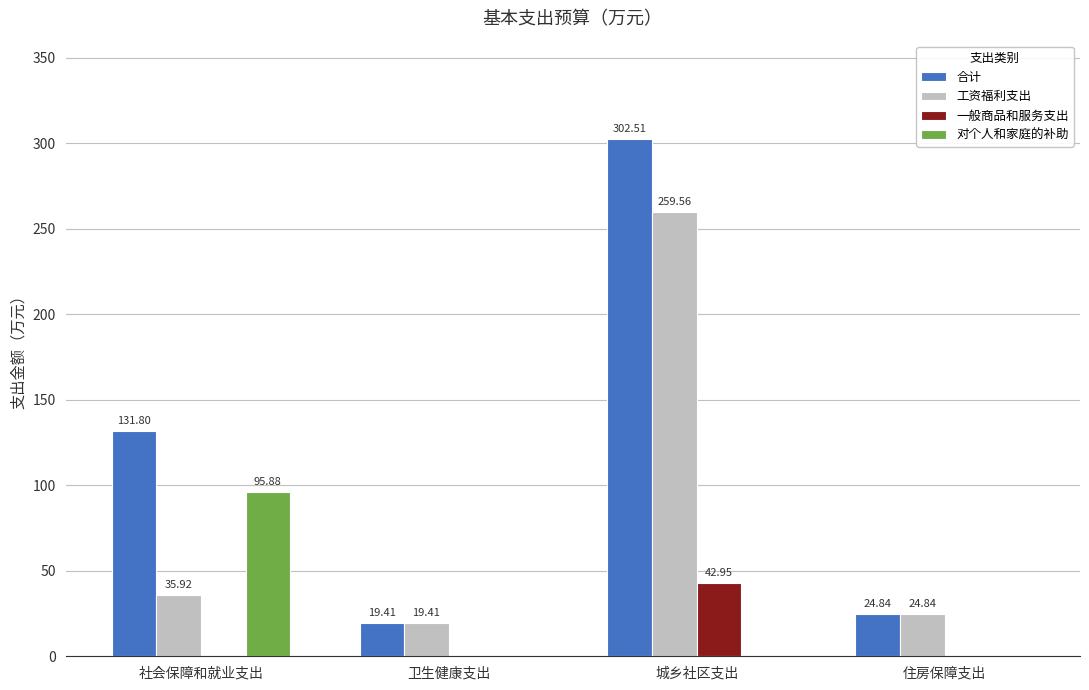

Reading right to left, transcribe all the data shown in this chart.

合计: 住房保障支出=24.8	城乡社区支出=302.5	卫生健康支出=19.4	社会保障和就业支出=131.8
工资福利支出: 住房保障支出=24.8	城乡社区支出=259.6	卫生健康支出=19.4	社会保障和就业支出=35.9
一般商品和服务支出: 住房保障支出=0.0	城乡社区支出=43.0	卫生健康支出=0.0	社会保障和就业支出=0.0
对个人和家庭的补助: 住房保障支出=0.0	城乡社区支出=0.0	卫生健康支出=0.0	社会保障和就业支出=95.9